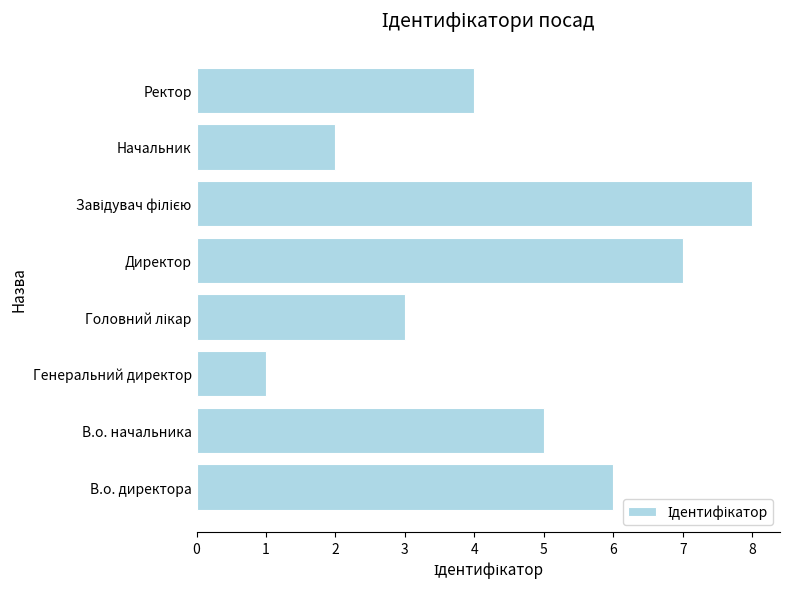

Which has a higher value, В.о. директора or Генеральний директор?

В.о. директора